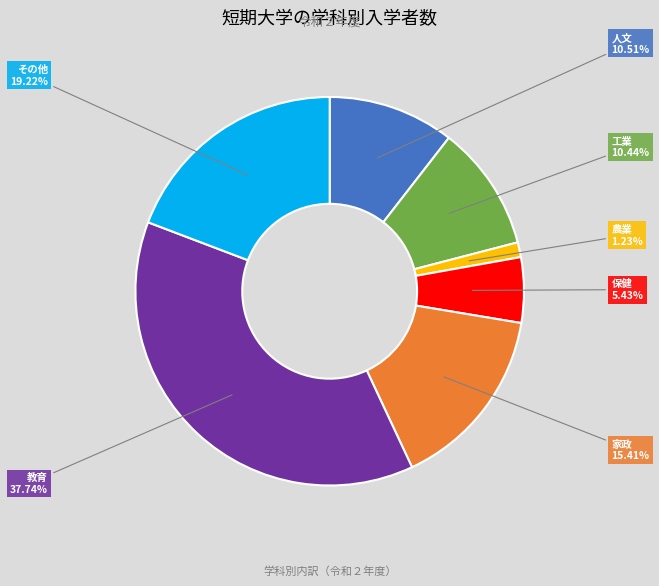

Does any single category account for the majority?

No